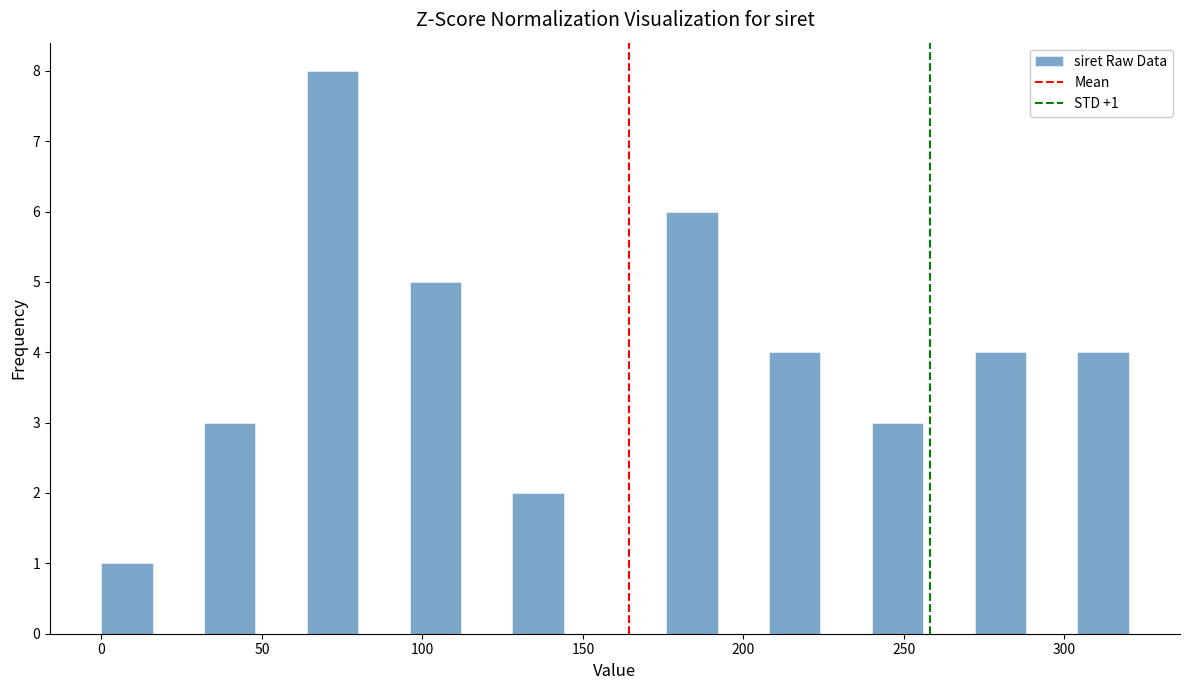

Read against the x-axis, roughly where is the centre of the tallest bar?

70